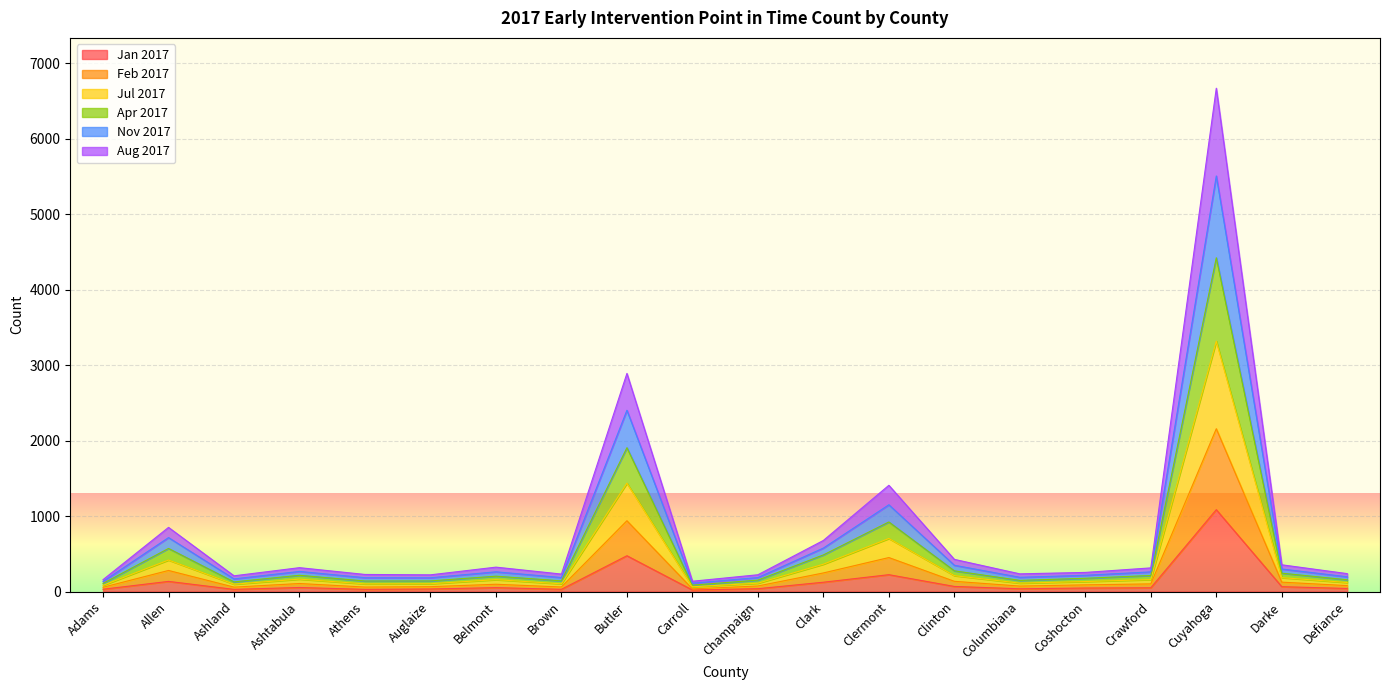

At which category is the sum across all series the highest?

Cuyahoga